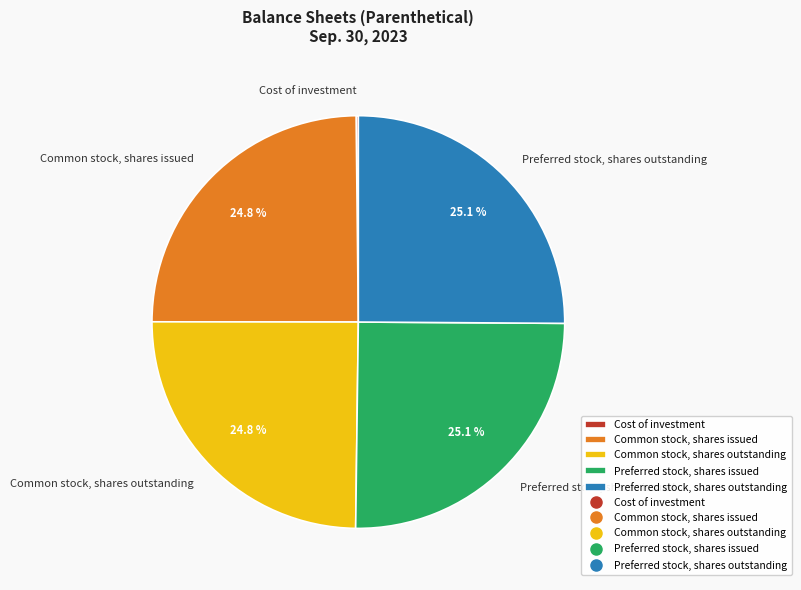

To the nearest percent, what percentage of the pie is Preferred stock, shares outstanding?

25%